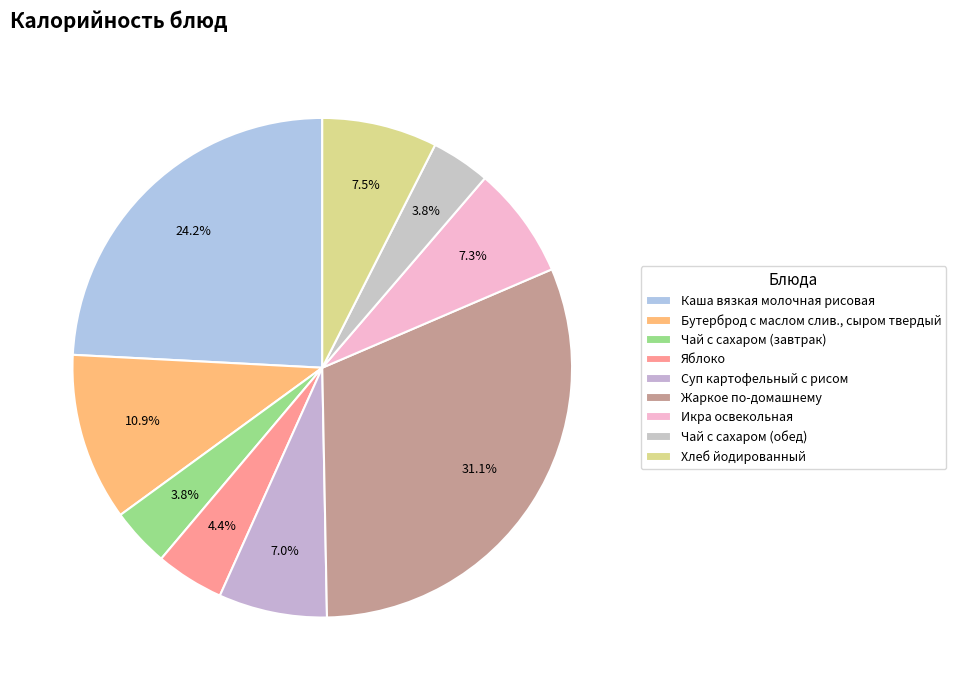

What is the largest slice in the pie chart?

Жаркое по-домашнему